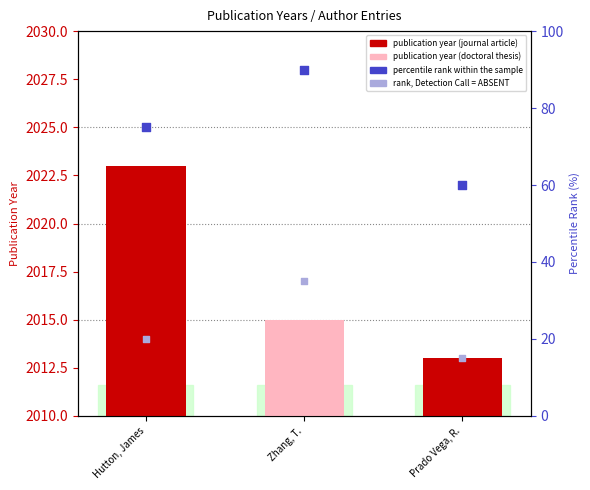

Which series contains the lowest Y value?

publication year